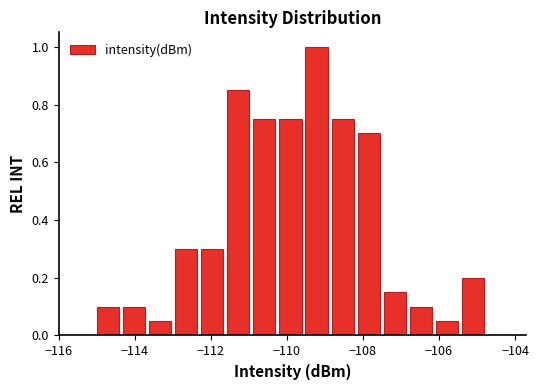

Around what value on the x-axis is the tallest bar? Give the approximate position of its centre, as read against the axis.

-109.2